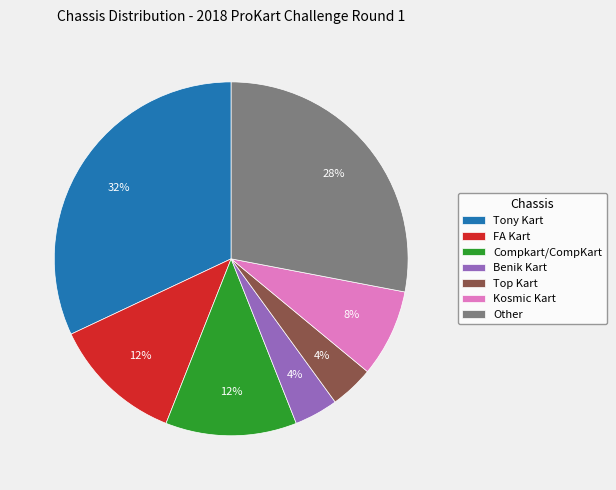

Is it true that Other is 42% of the pie?

False